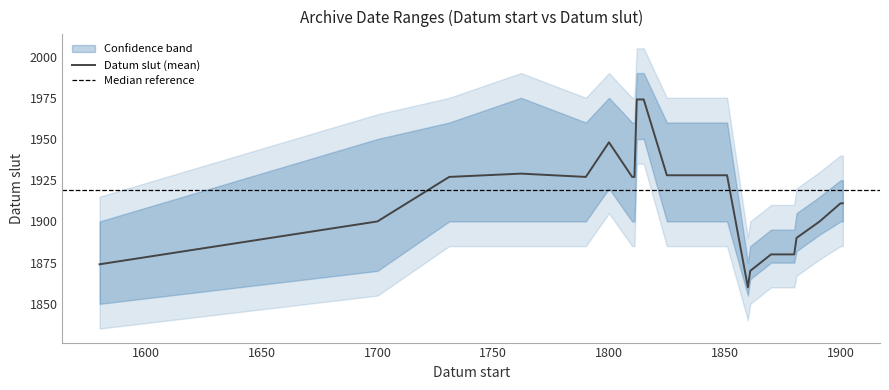

What is the greatest value displayed?

1990